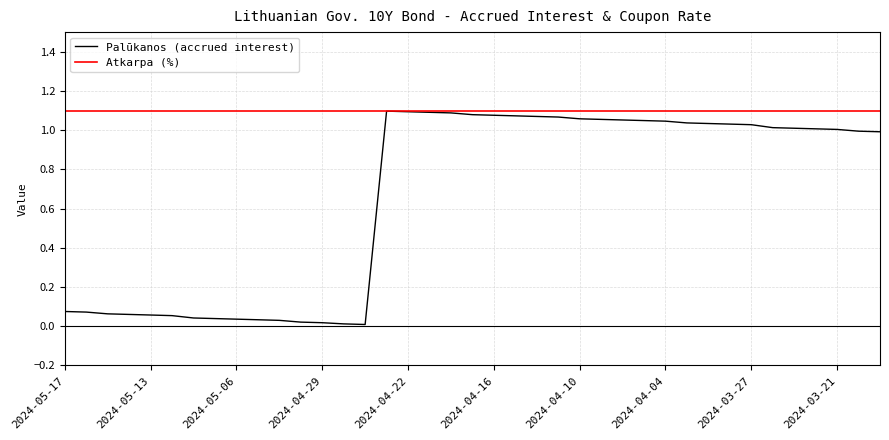

Rank the series by their average value, from lowest to highest.

Palūkanos (accrued interest), Atkarpa (%)